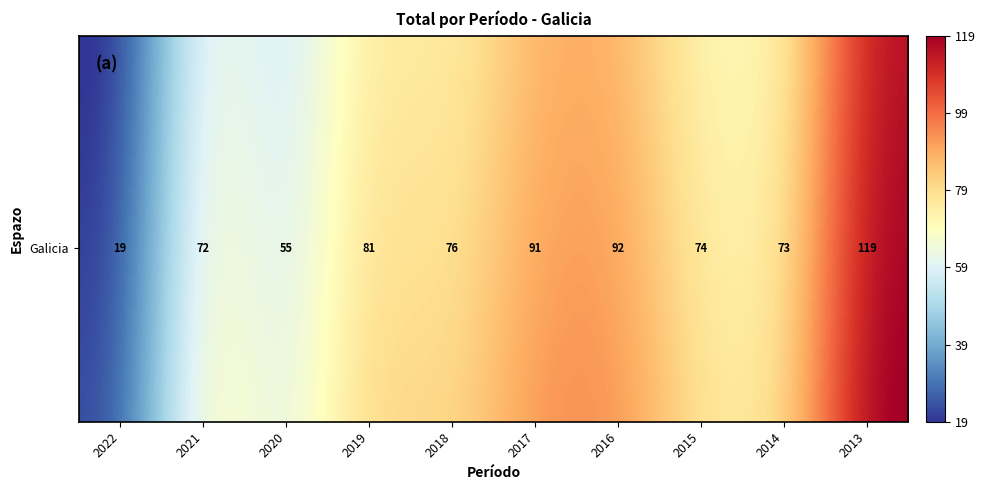

Which has a higher value, 2017 or 2016?

2016